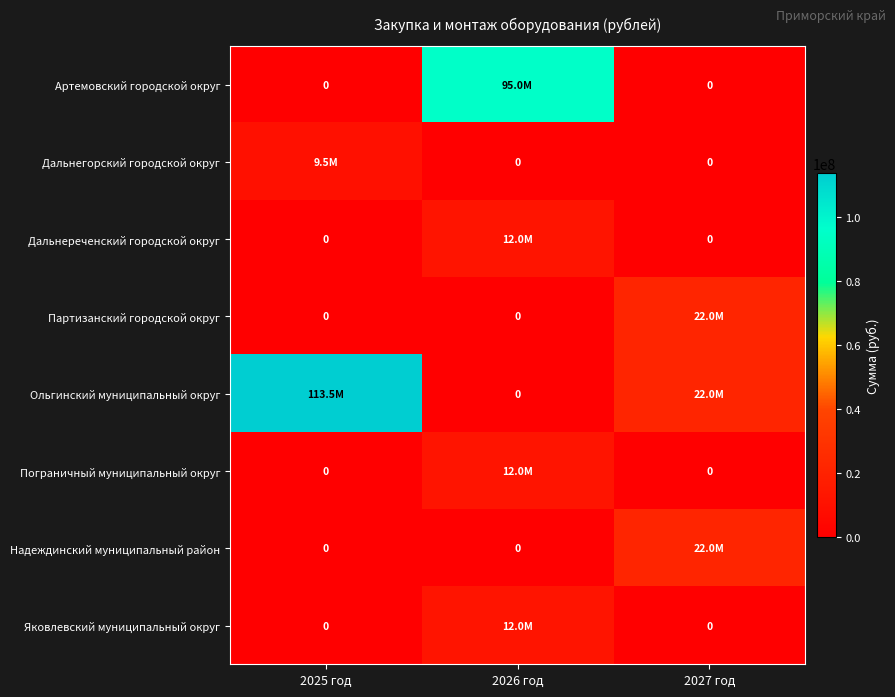

What is the difference between the Ольгинский муниципальный округ values at 2027 год and 2026 год?

22000000.0